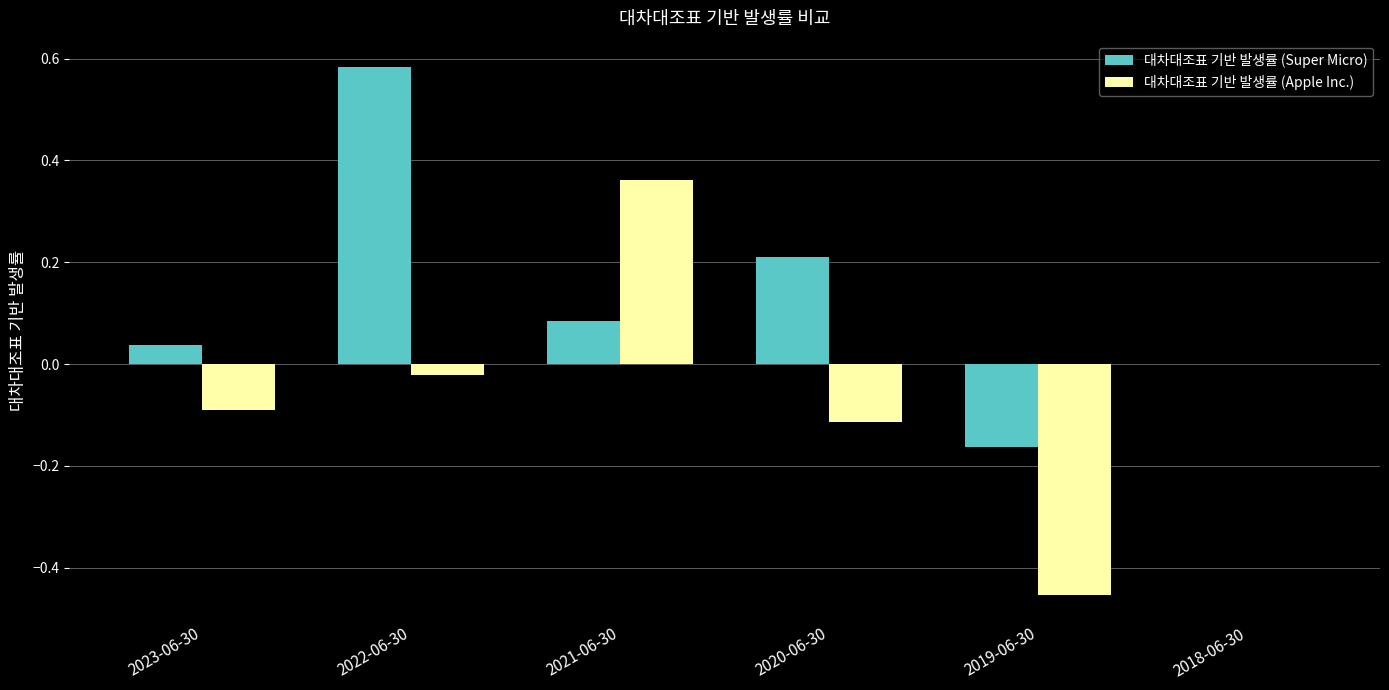

Which label corresponds to the largest value in the chart?

2022-06-30